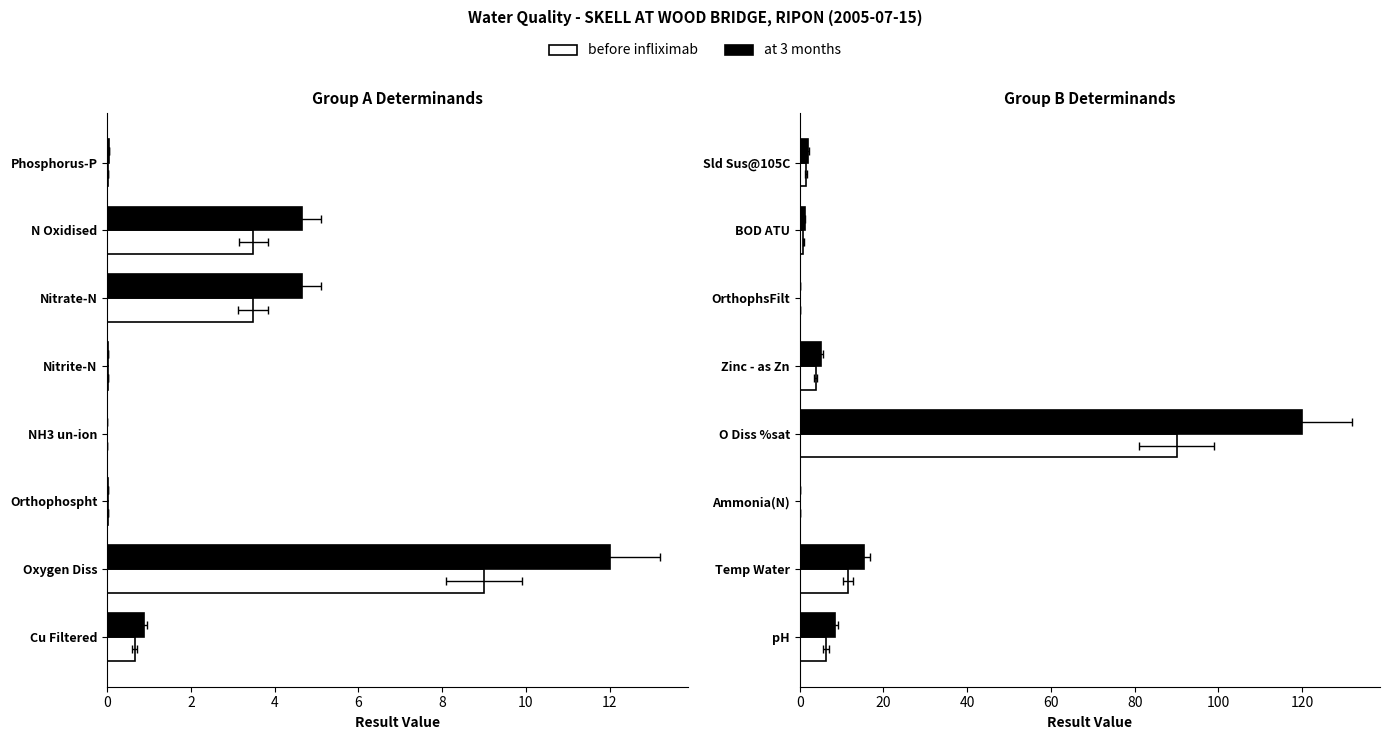

What is the difference between the maximum and minimum values in the before infliximab series?

90.0